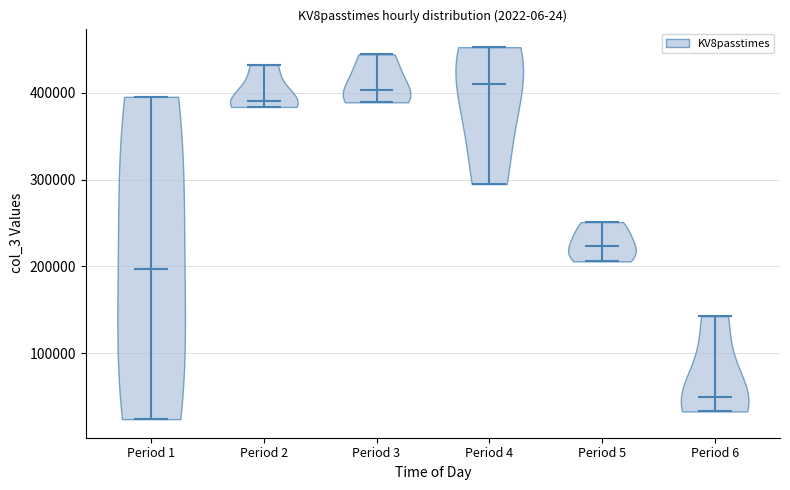

Reading left to right, read every violin against the y-axis: where its median line is, and the lowest and highest points it reaches. The values are not printed on the chart, so give them approximately, as read against the axis.

Period 1: median line 200000, lowest point 20000, highest point 400000
Period 2: median line 390000, lowest point 380000, highest point 430000
Period 3: median line 400000, lowest point 390000, highest point 440000
Period 4: median line 410000, lowest point 290000, highest point 450000
Period 5: median line 220000, lowest point 210000, highest point 250000
Period 6: median line 50000, lowest point 30000, highest point 140000